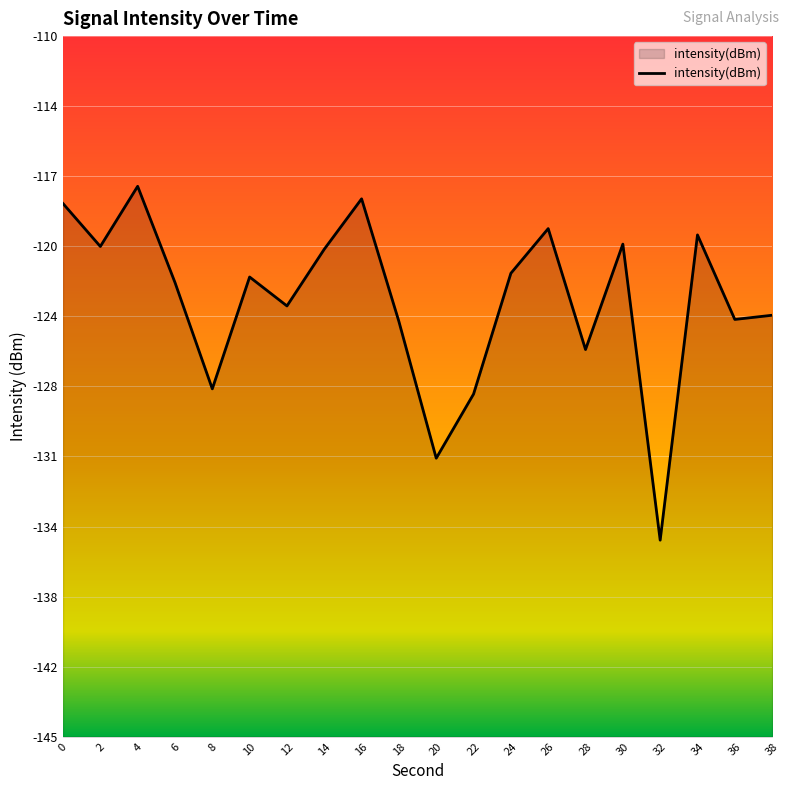

Reading right to left, extract all data points from this chart.

38=-123.9	36=-124.2	34=-119.9	32=-135.2	30=-120.4	28=-125.7	26=-119.6	24=-121.8	22=-127.9	20=-131.1	18=-124.3	16=-118.1	14=-120.6	12=-123.5	10=-122.0	8=-127.6	6=-122.3	4=-117.5	2=-120.5	0=-118.4